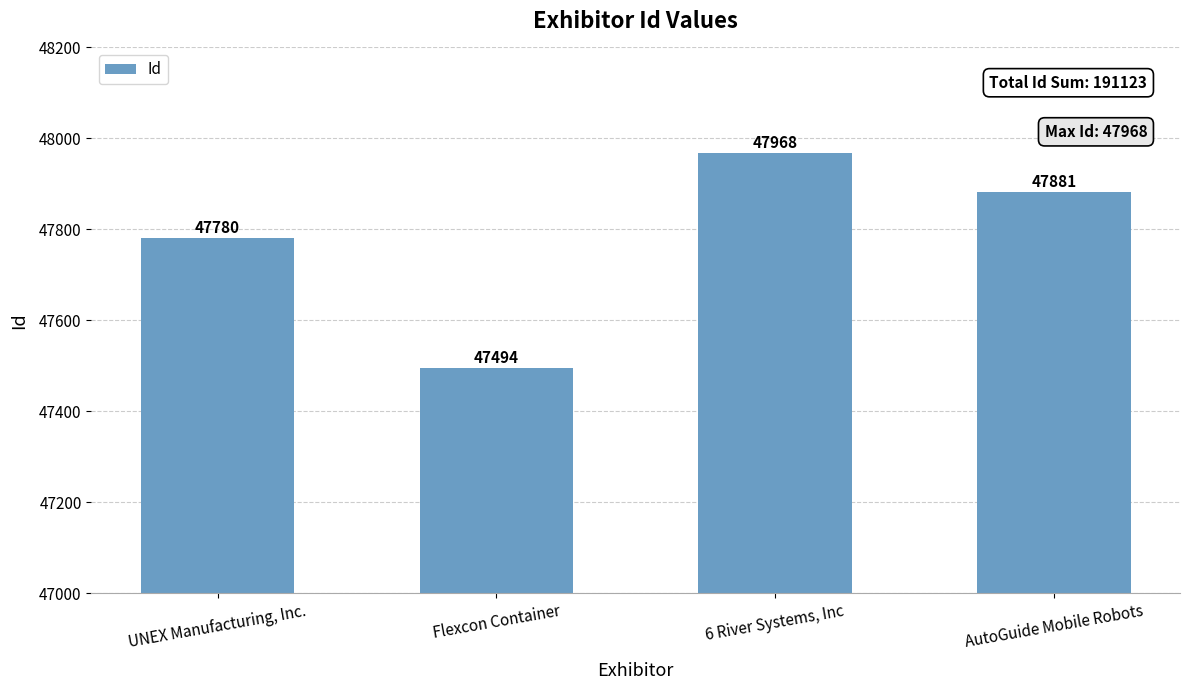

Which has a higher value, Flexcon Container or UNEX Manufacturing, Inc.?

UNEX Manufacturing, Inc.